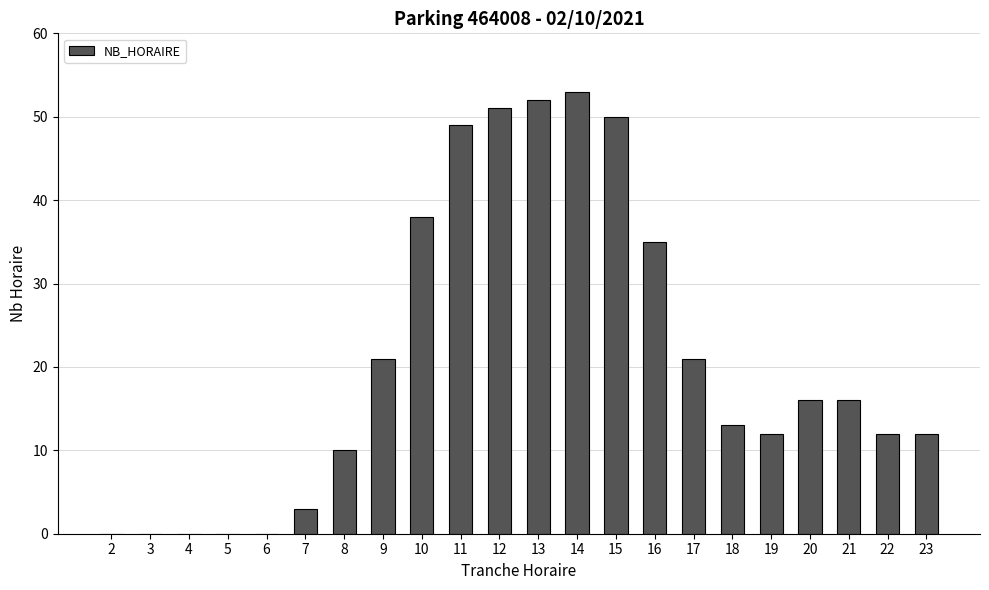

How many categories are shown in the chart?

22